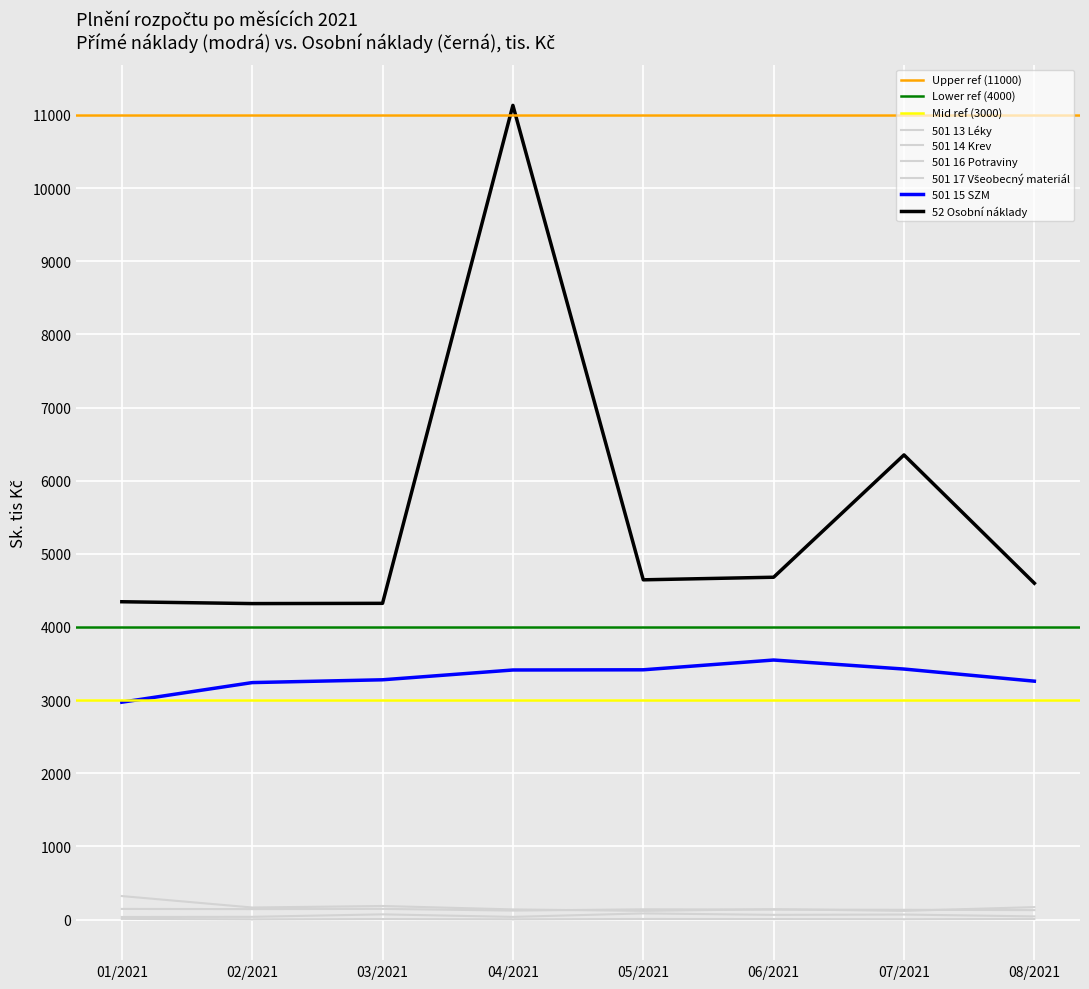

True or false: 501 14 Krev and 501 13 Léky cross at least once.

False